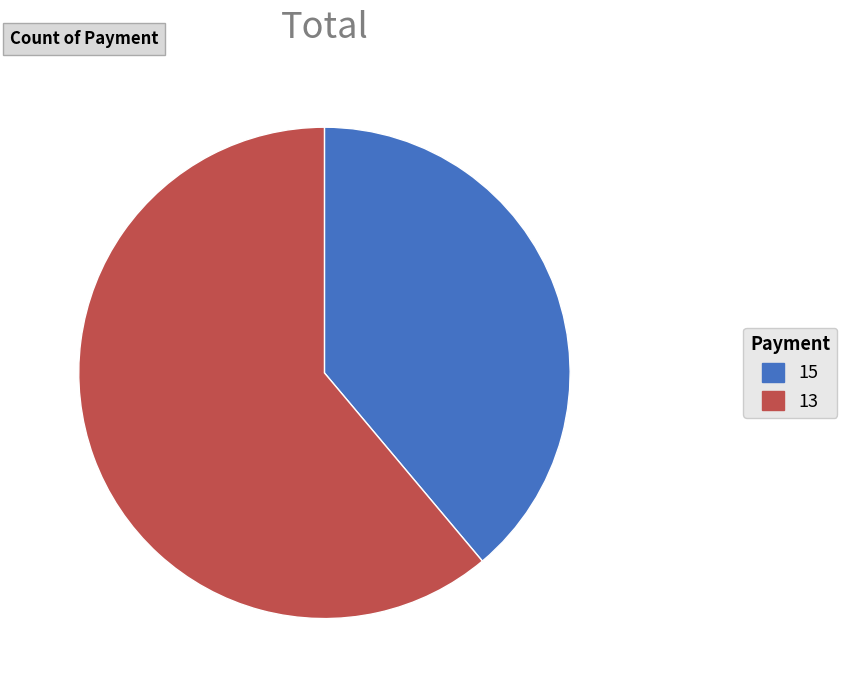

Between 15 and 13, which is larger?

13